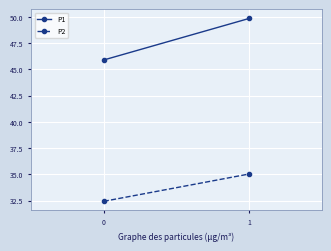

What is the sum of all P1 values?

95.8